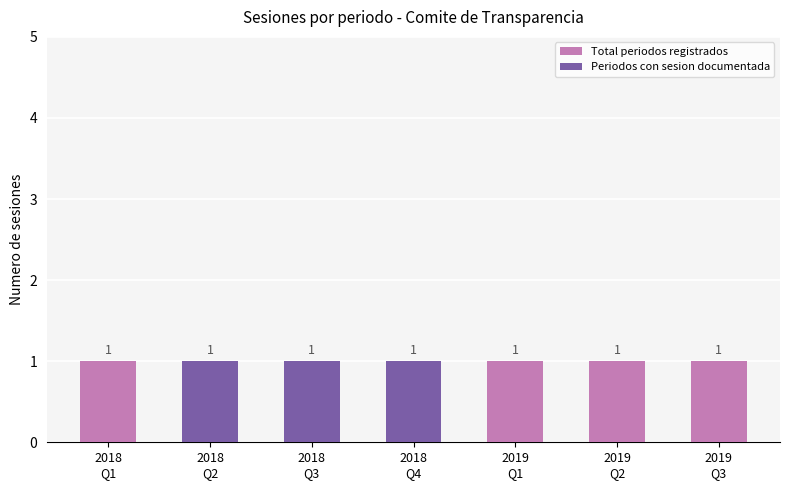

Which category has the lowest value in the Periodos con sesion documentada series?

2018
Q1